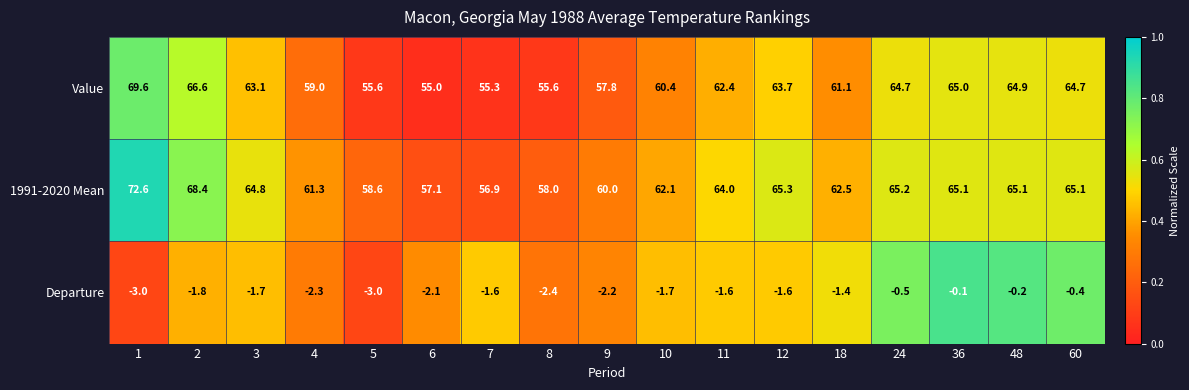

True or false: Value has a value of 19.5 at 18.

False